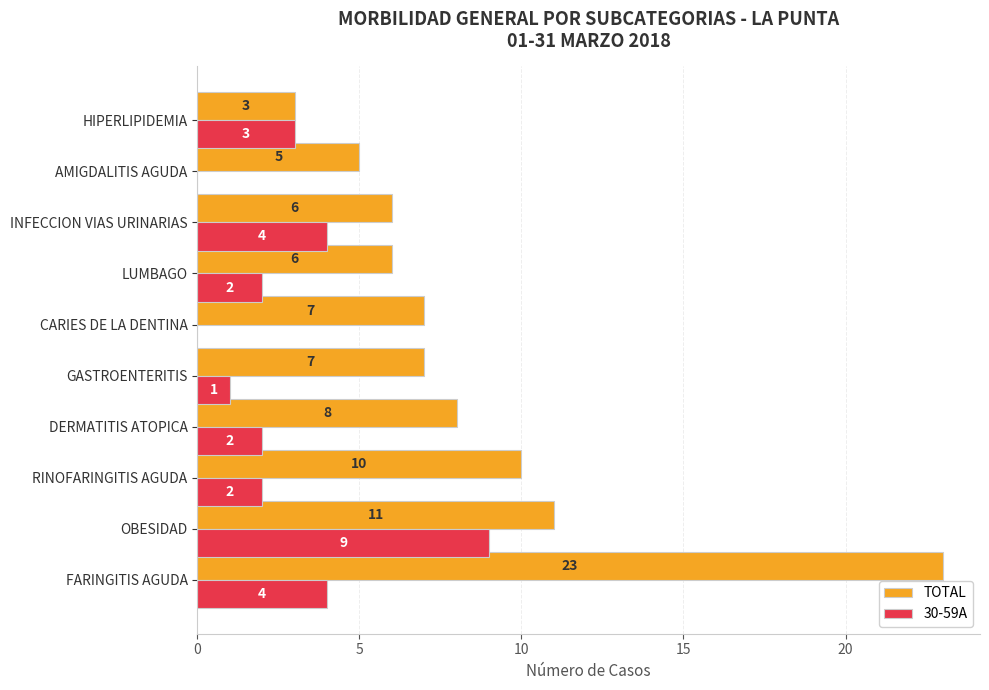

Between DERMATITIS ATOPICA and AMIGDALITIS AGUDA, which series saw the biggest shift?

TOTAL